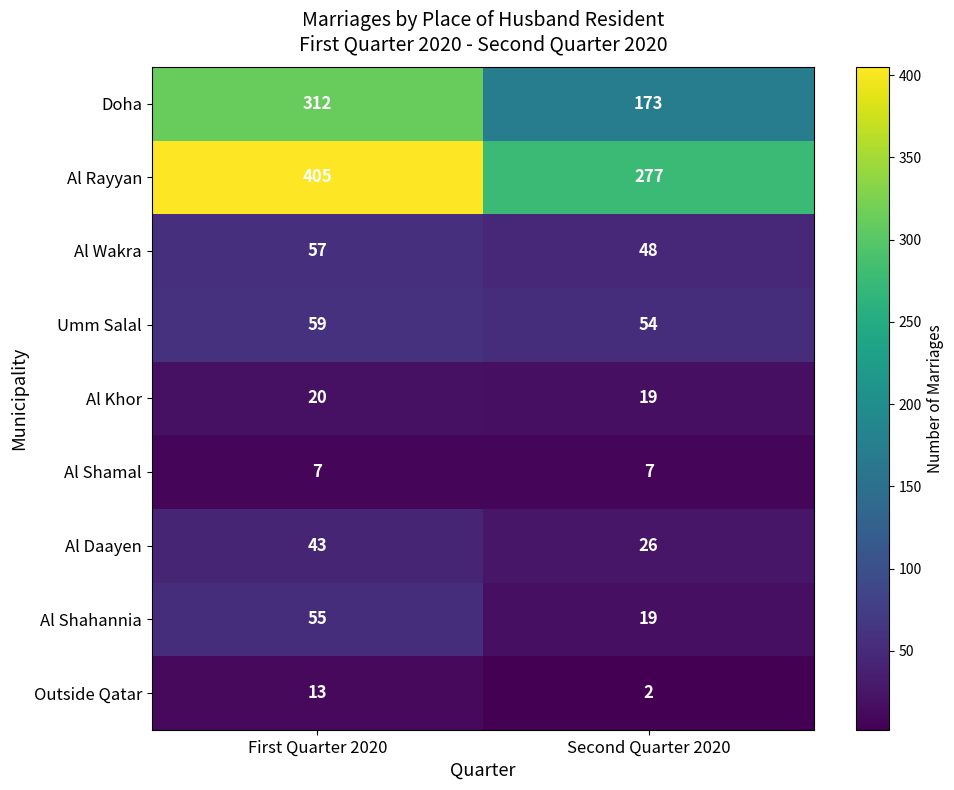

Which series has the widest spread of values?

Doha